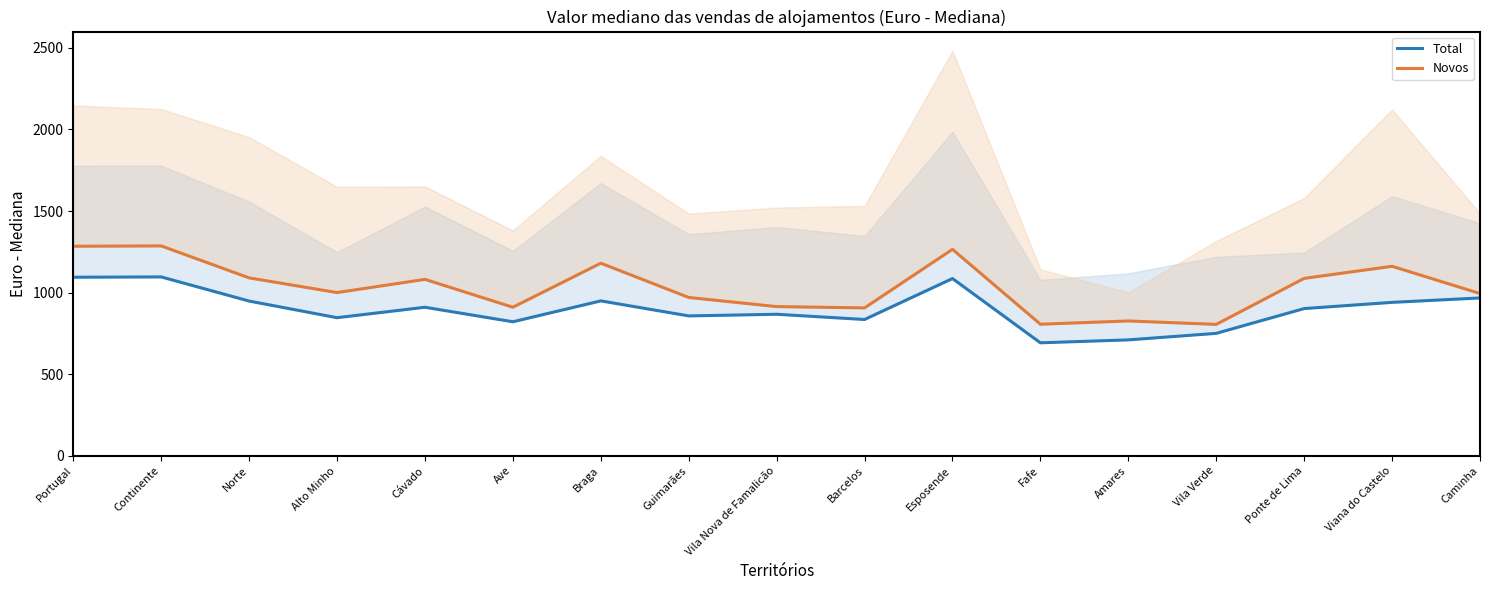

Where does the Novos series first go above 1000?

Portugal